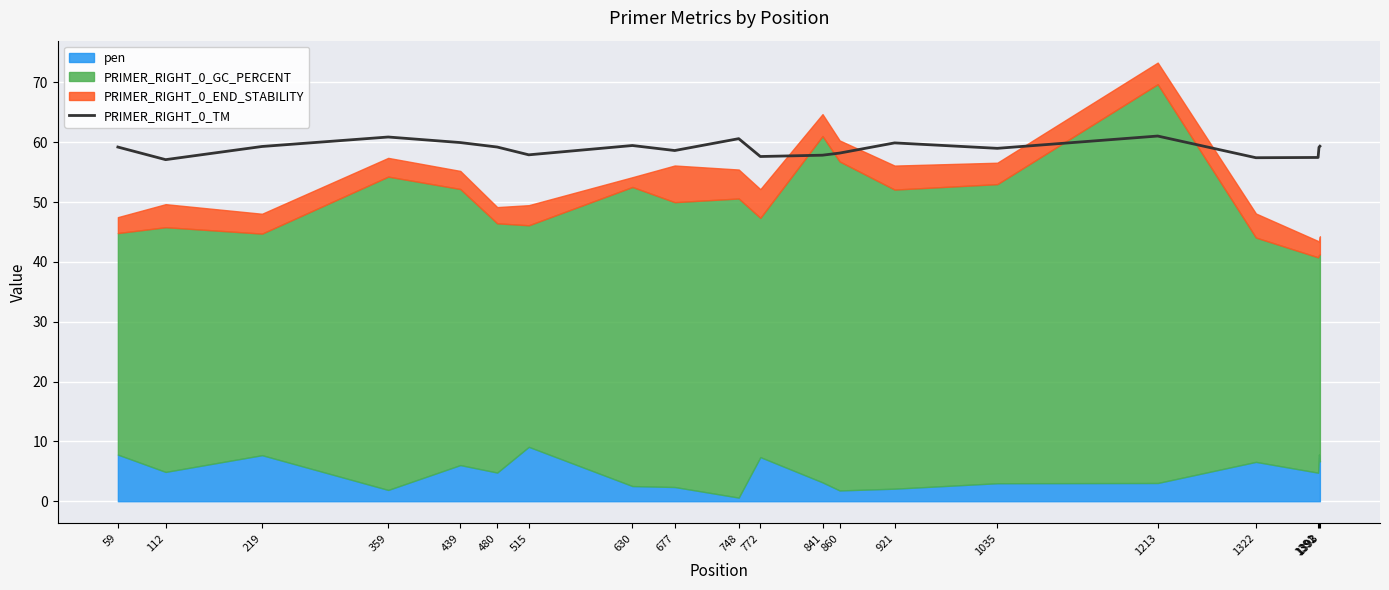

At which category does the data reach its first local peak?

359